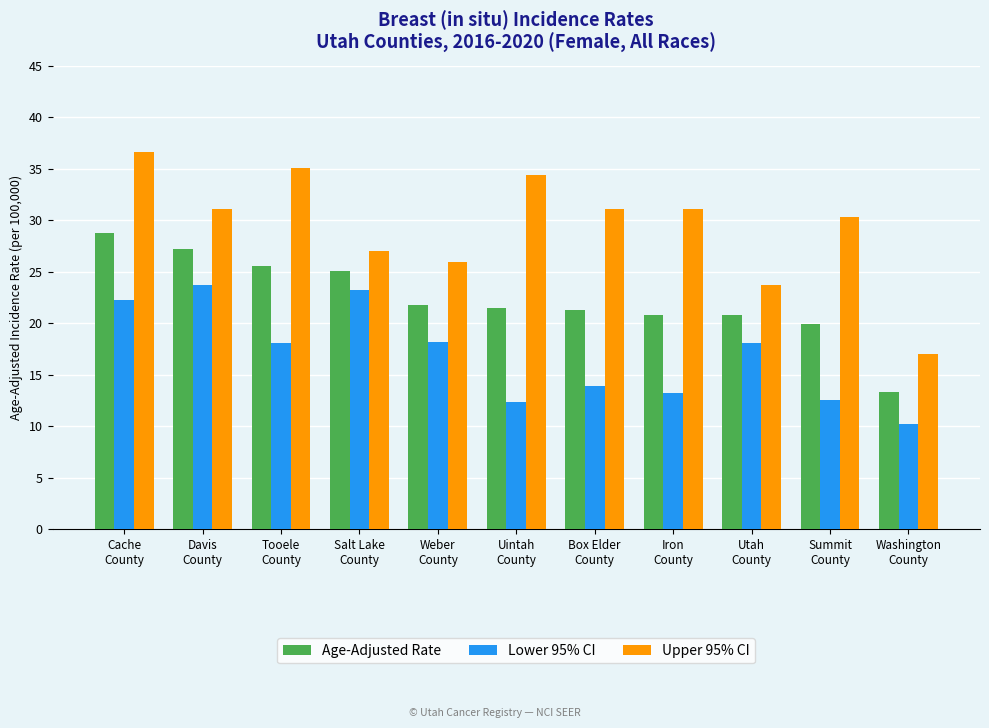

Rank the series by their maximum value, from lowest to highest.

Lower 95% CI, Age-Adjusted Rate, Upper 95% CI